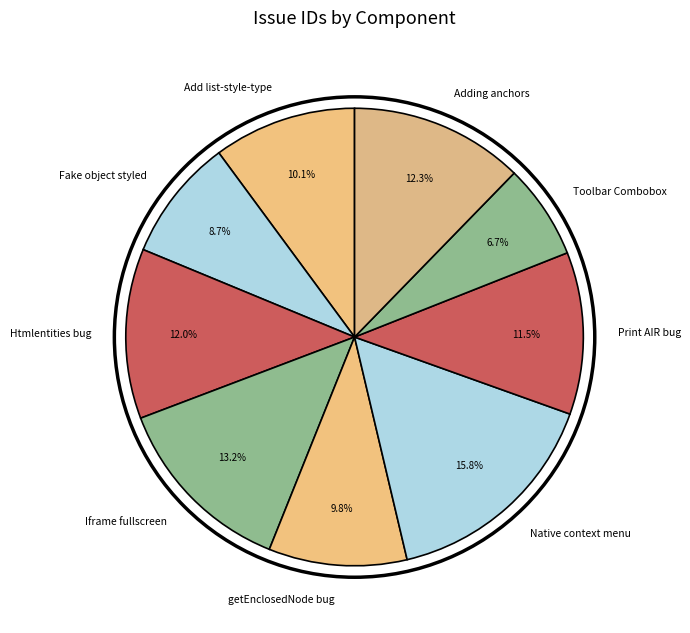

Is there a majority slice in this chart?

No